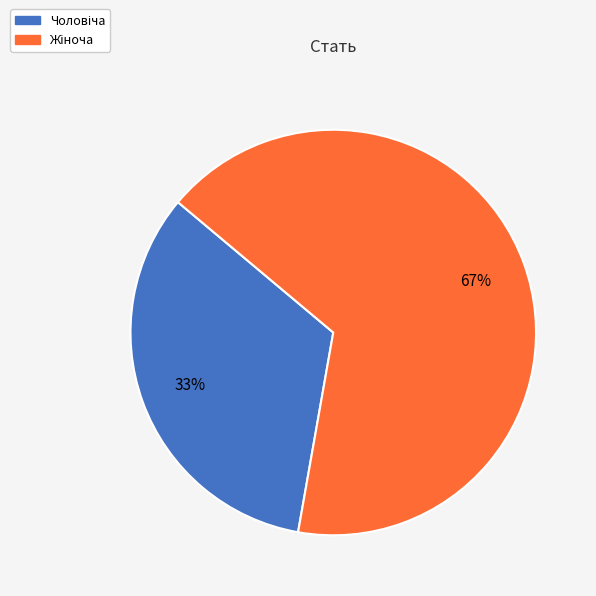

Does any single category account for the majority?

Yes